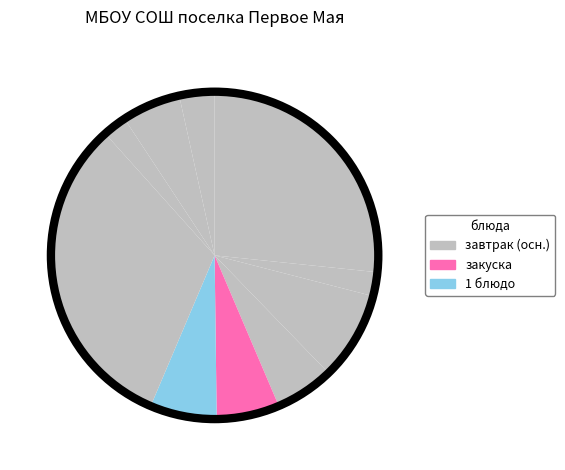

How many segments does this pie chart have?

10